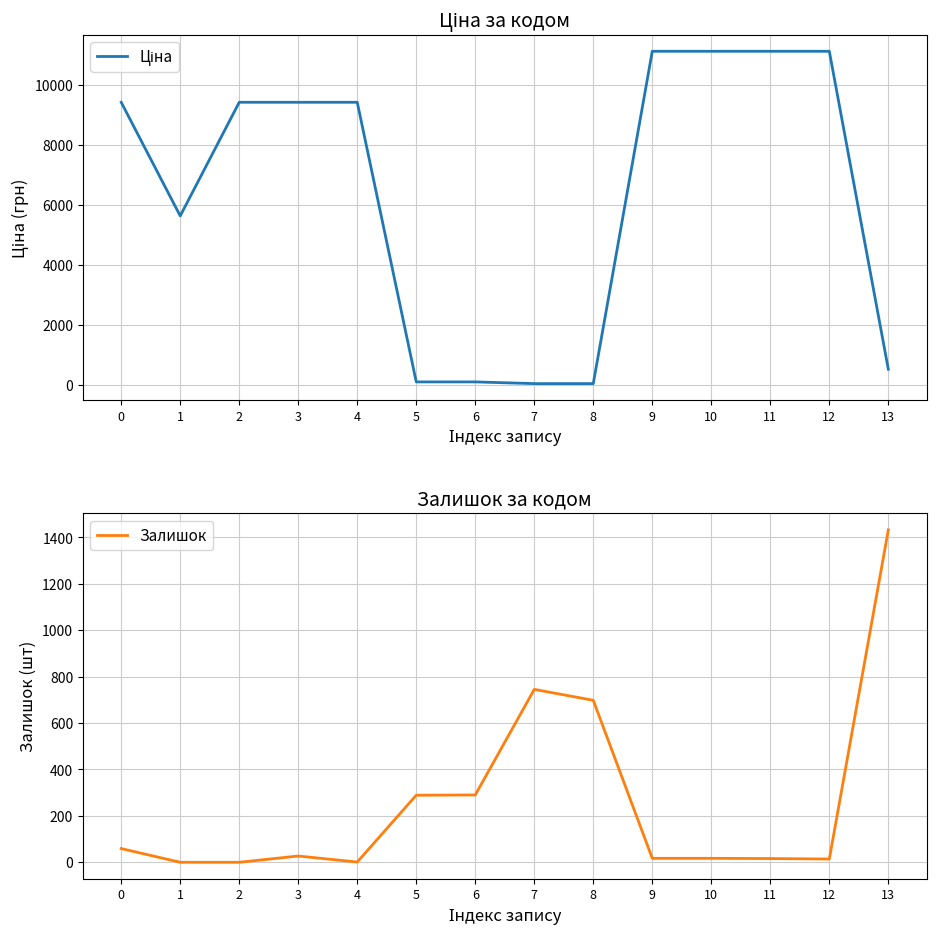

True or false: Залишок has a value of 1432.0 at 13.

True